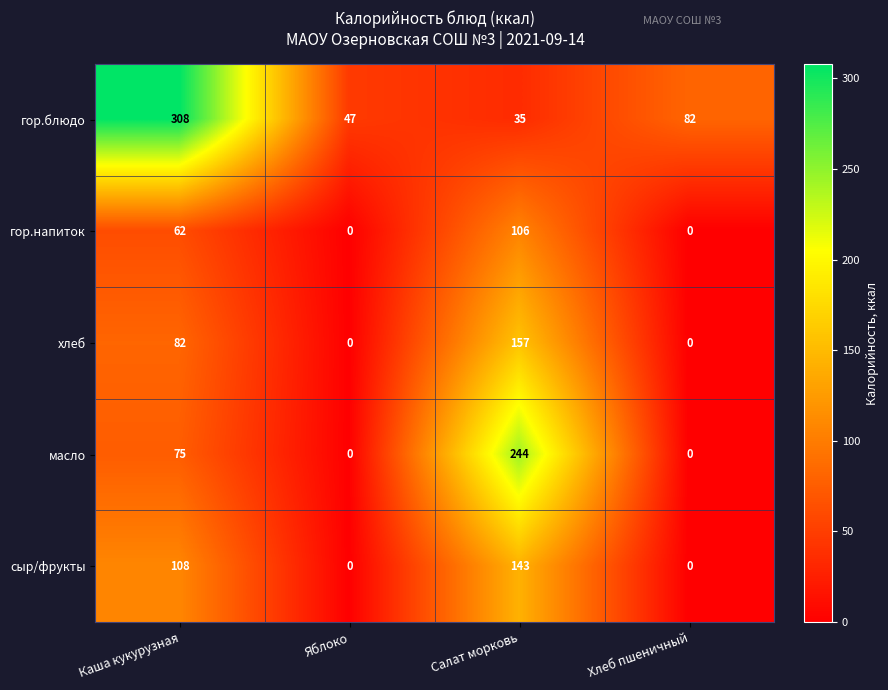

True or false: сыр/фрукты has a value of 0 at Яблоко.

True